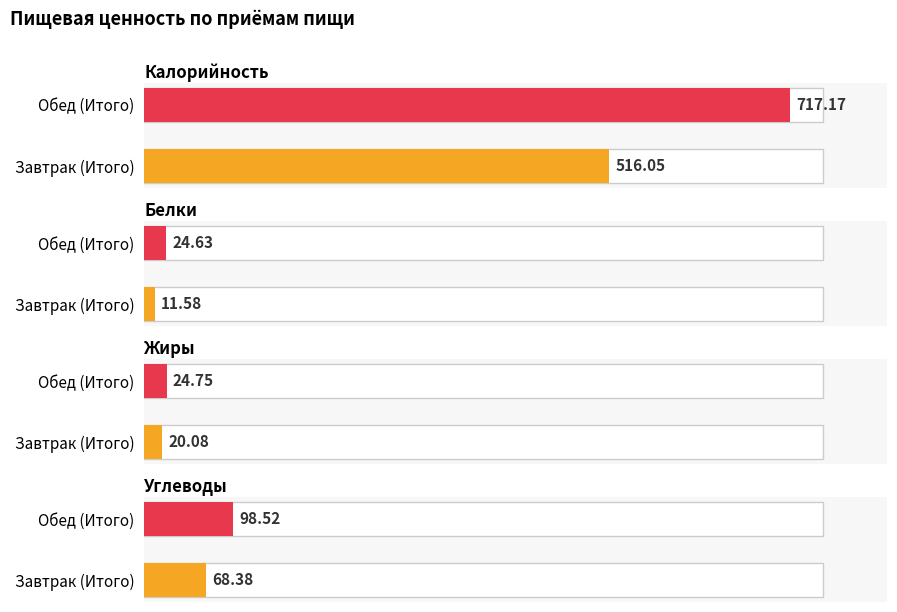

Reading left to right, list all the values displayed in this chart.

Калорийность: 516.0	717.2
Белки: 11.6	24.6
Жиры: 20.1	24.8
Углеводы: 68.4	98.5